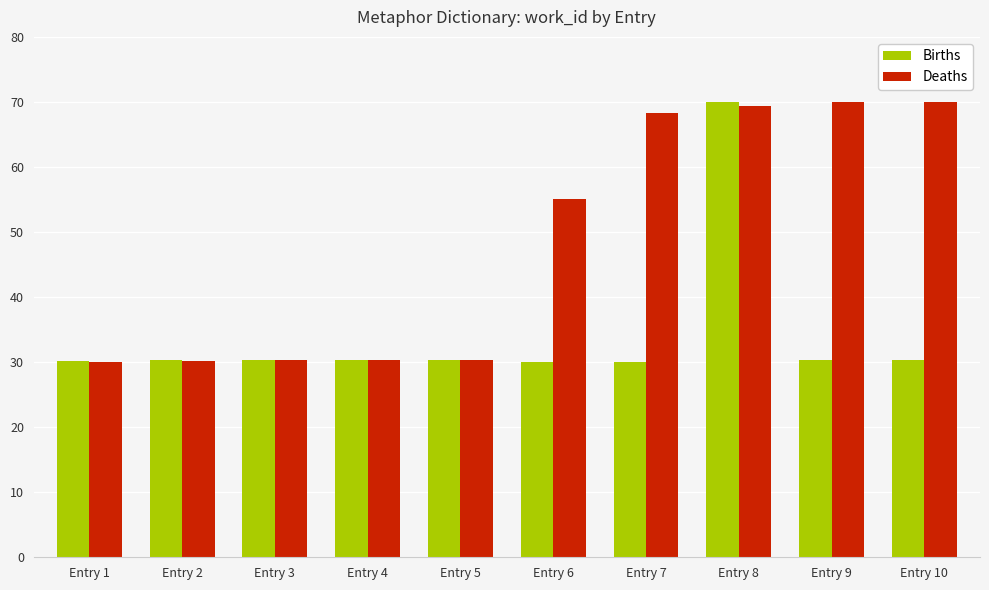

What is the value of the Births bar at the 4th from the left?

30.4